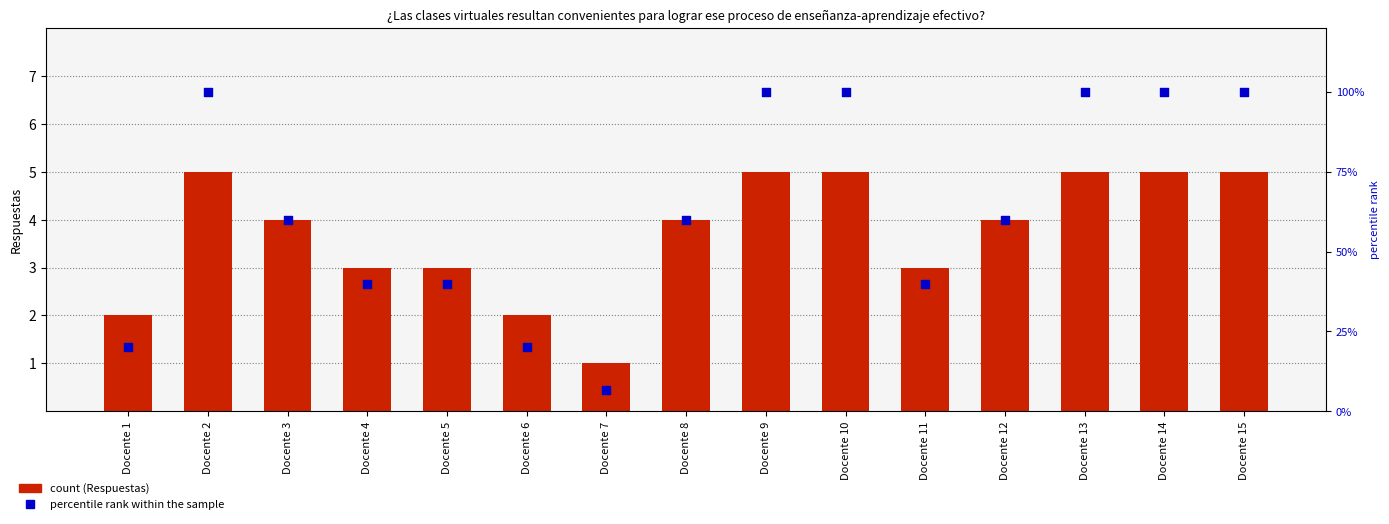

Which series has the widest spread of Y values?

percentile rank within the sample